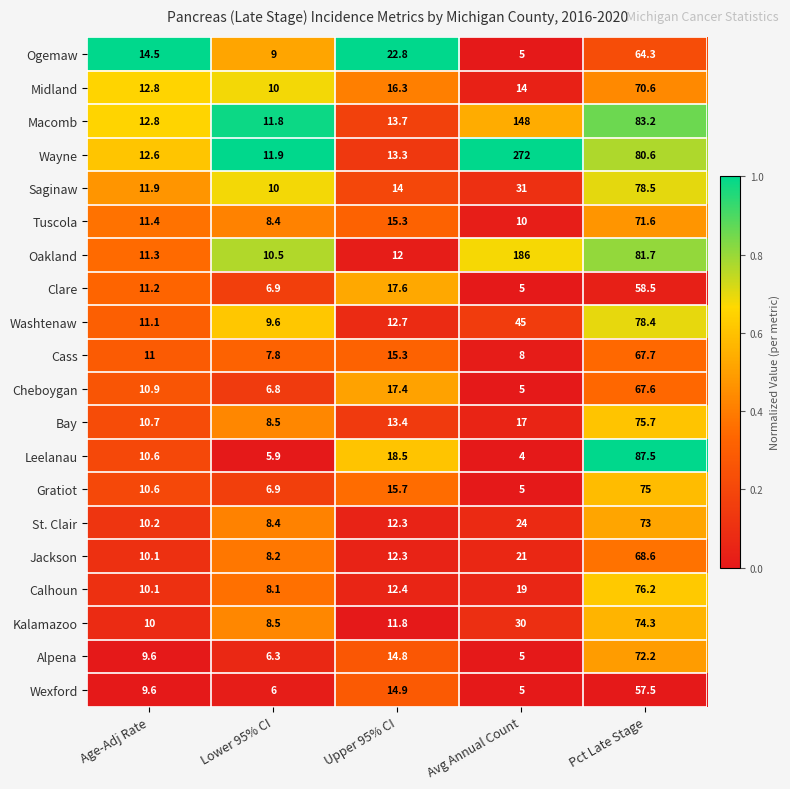

Rank the series by their maximum value, from lowest to highest.

Wexford, Clare, Ogemaw, Cheboygan, Cass, Jackson, Midland, Tuscola, Alpena, St. Clair, Kalamazoo, Gratiot, Bay, Calhoun, Washtenaw, Saginaw, Leelanau, Macomb, Oakland, Wayne